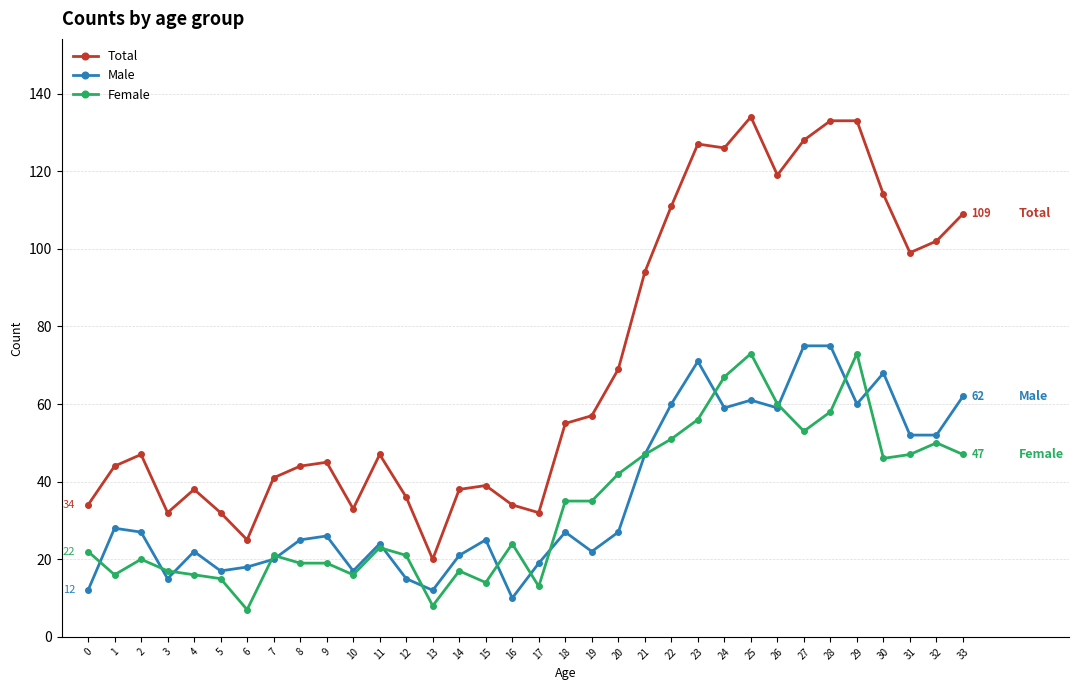

True or false: Female has a value of 16 at 1.

True